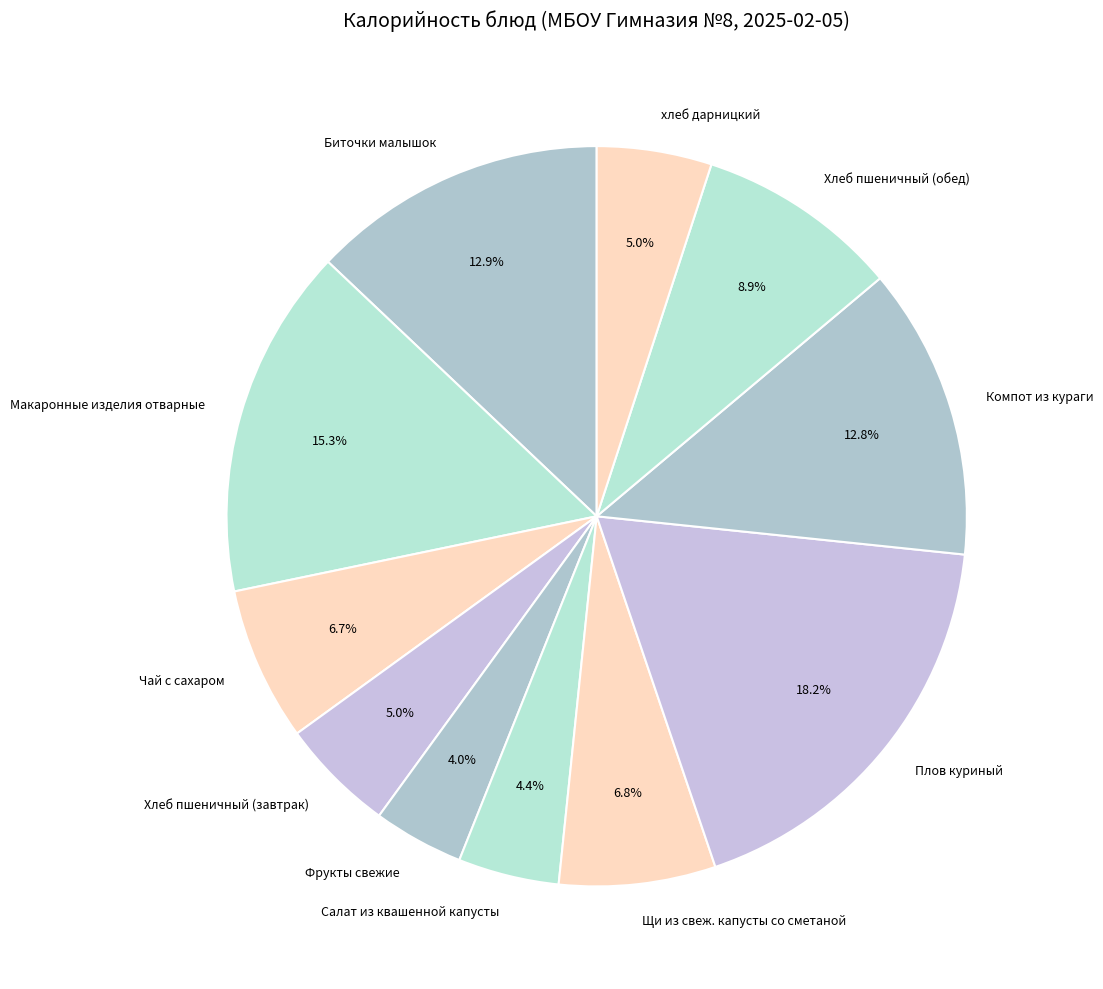

Is there any slice that represents more than half of the pie?

No